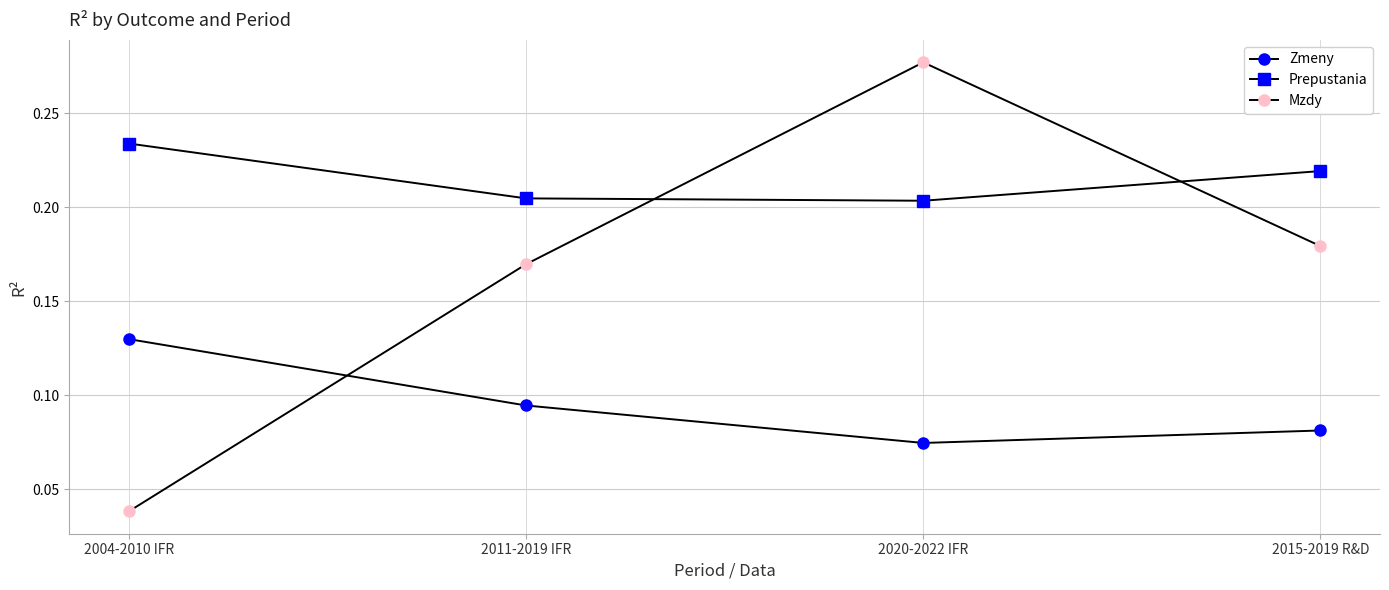

What is the label of the 3rd point from the right?

2011-2019 IFR